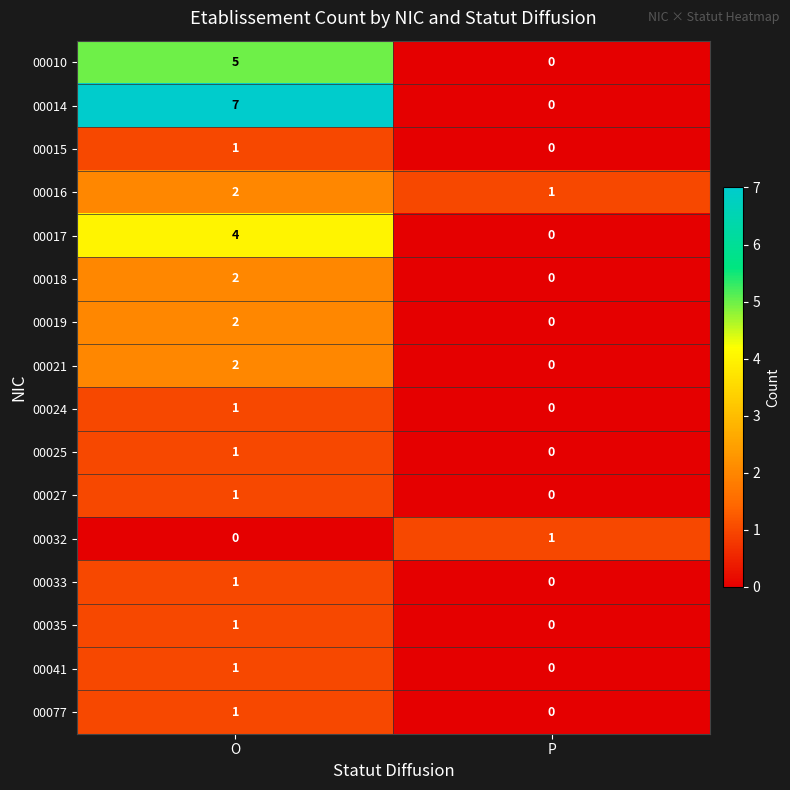

Is the value of 00041 at P greater than the value of 00033 at O?

No